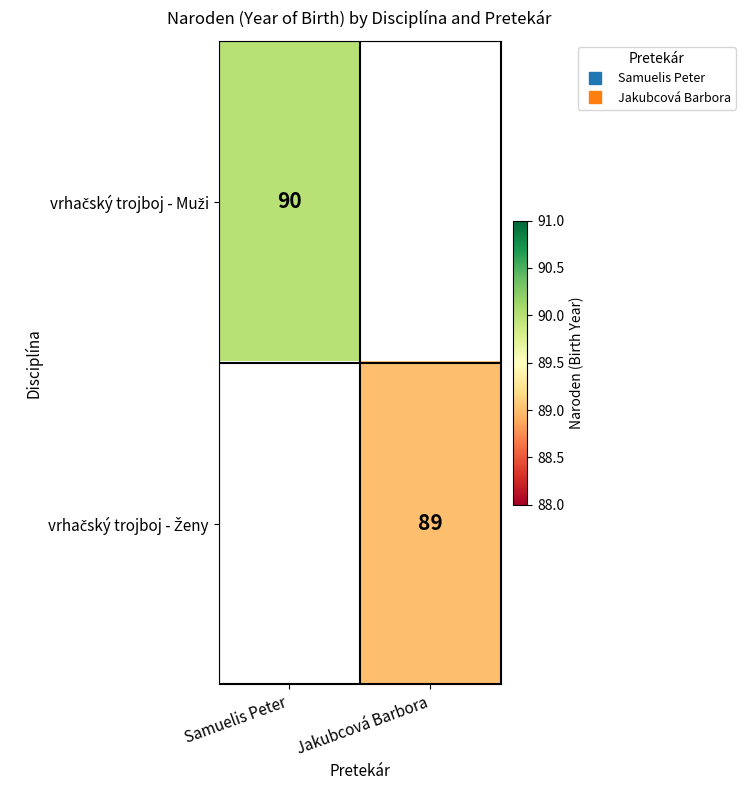

Rank the series by their maximum value, from highest to lowest.

vrhačský trojboj - Muži, vrhačský trojboj - Ženy